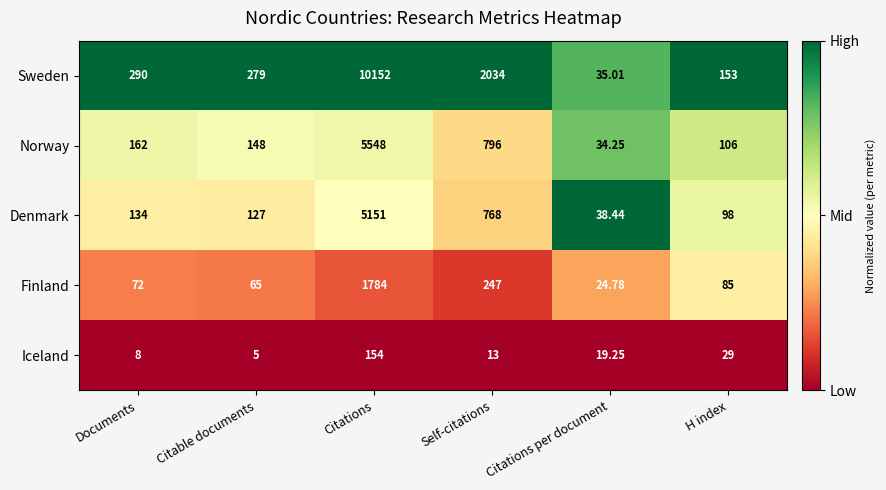

Which series has the widest spread of values?

Sweden